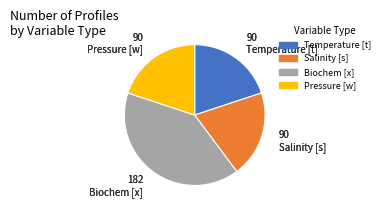

Is there any slice that represents more than half of the pie?

No